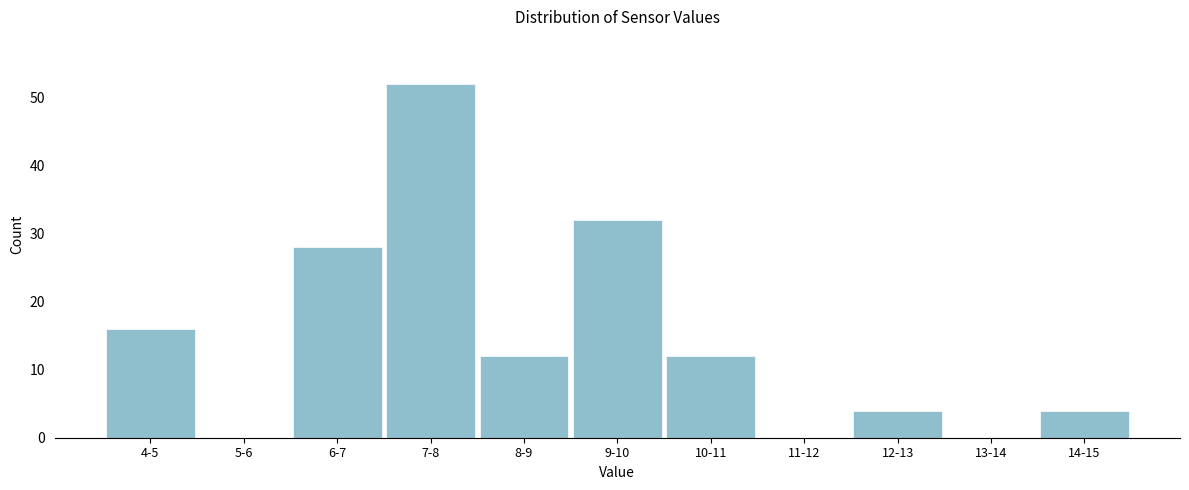

Reading left to right, extract all data points from this chart.

4-5=16	5-6=0	6-7=28	7-8=52	8-9=12	9-10=32	10-11=12	11-12=0	12-13=4	13-14=0	14-15=4